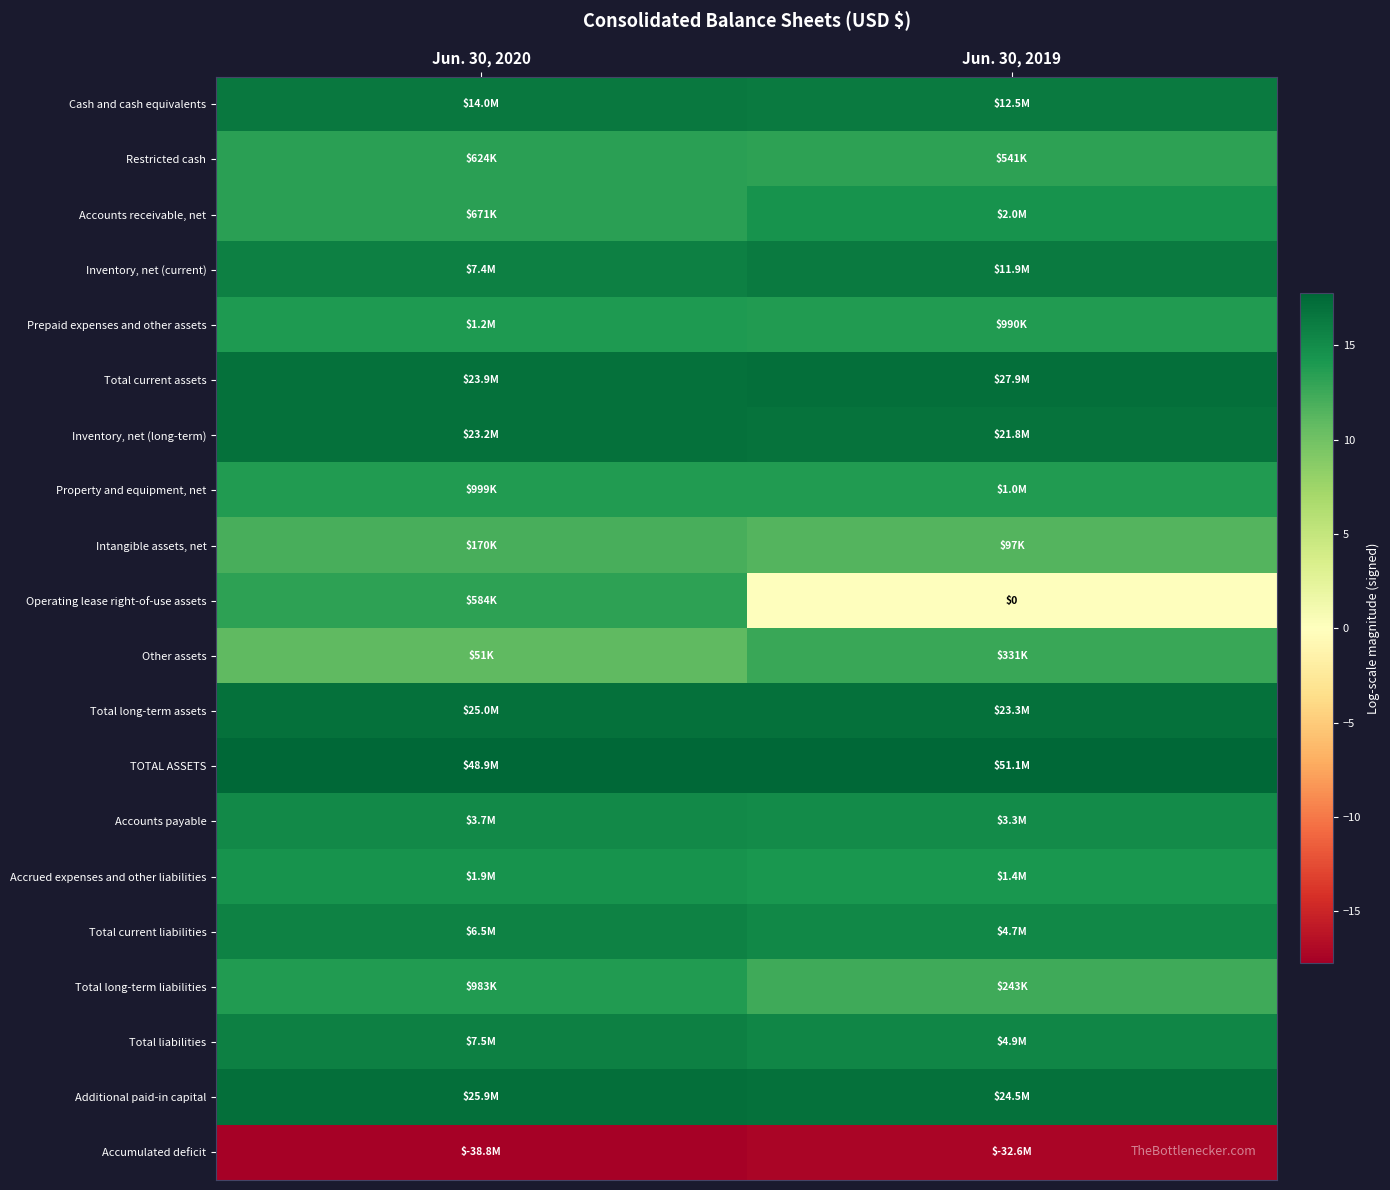

Rank the series at Jun. 30, 2020 from lowest to highest value.

Accumulated deficit, Other assets, Intangible assets, net, Operating lease right-of-use assets, Restricted cash, Accounts receivable, net, Total long-term liabilities, Property and equipment, net, Prepaid expenses and other assets, Accrued expenses and other liabilities, Accounts payable, Total current liabilities, Inventory, net (current), Total liabilities, Cash and cash equivalents, Inventory, net (long-term), Total current assets, Total long-term assets, Additional paid-in capital, TOTAL ASSETS